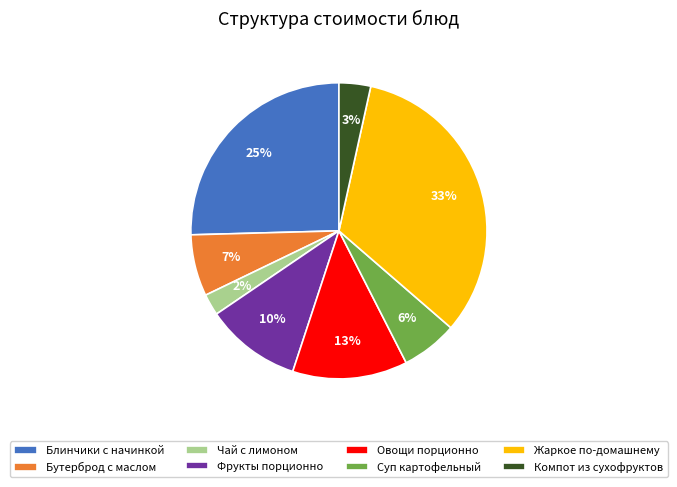

Is there any slice that represents more than half of the pie?

No